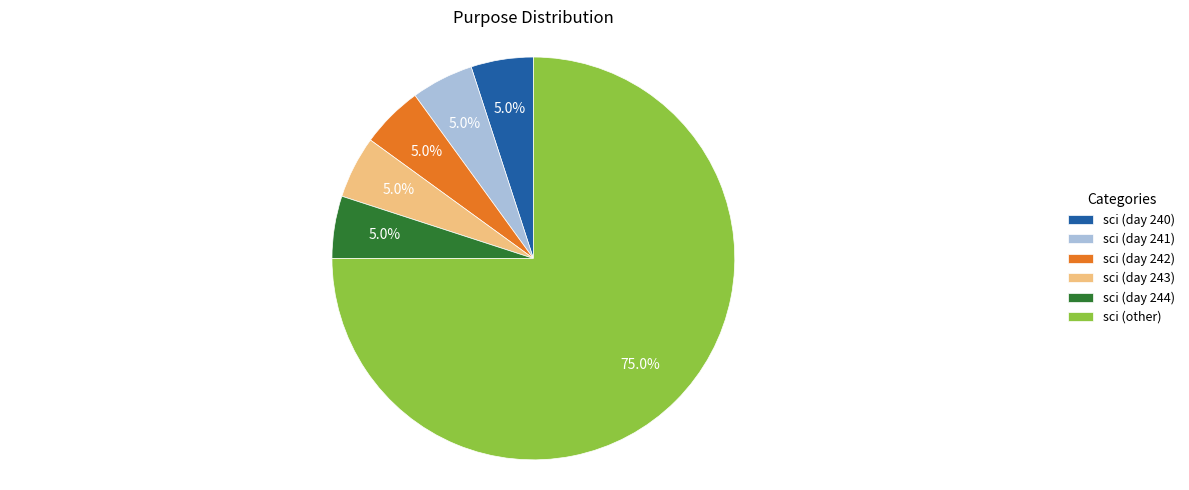

Which category accounts for the majority?

sci (other)